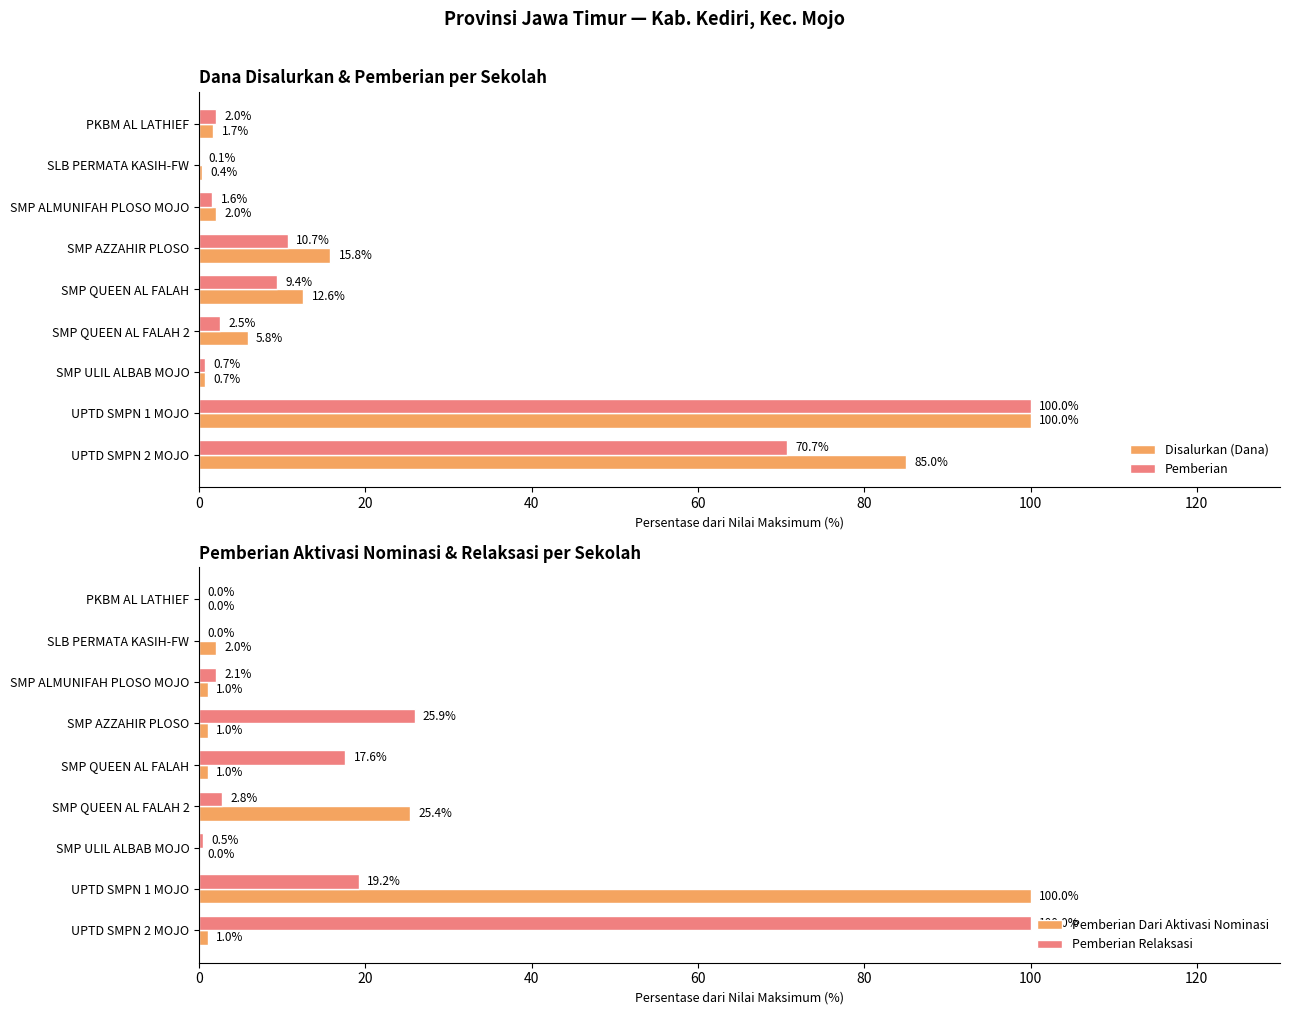

At which label does Pemberian reach its peak?

UPTD SMPN 1 MOJO